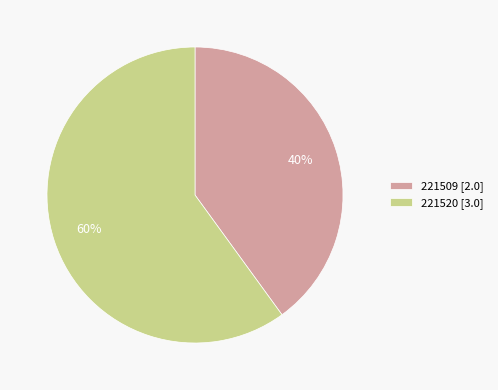

Which slice is the smallest?

221509